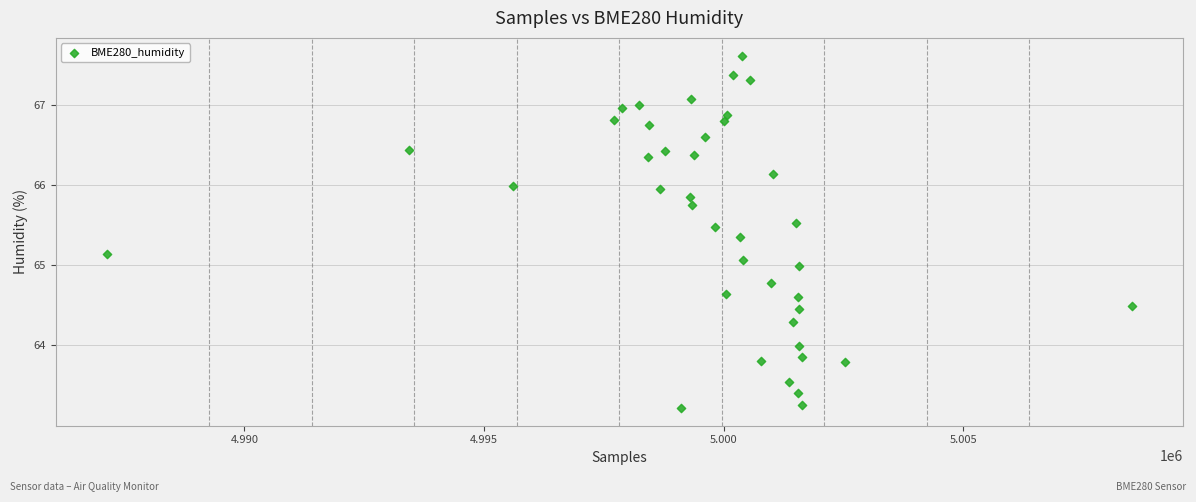

What is the range of Y values (max minus min)?

4.4